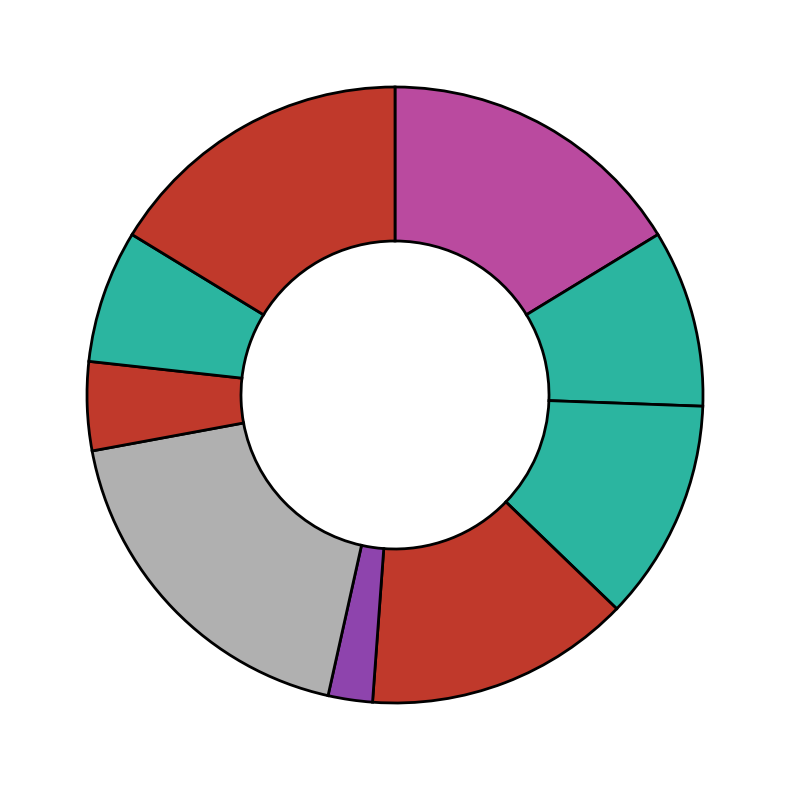

How many slices are in this pie chart?

9